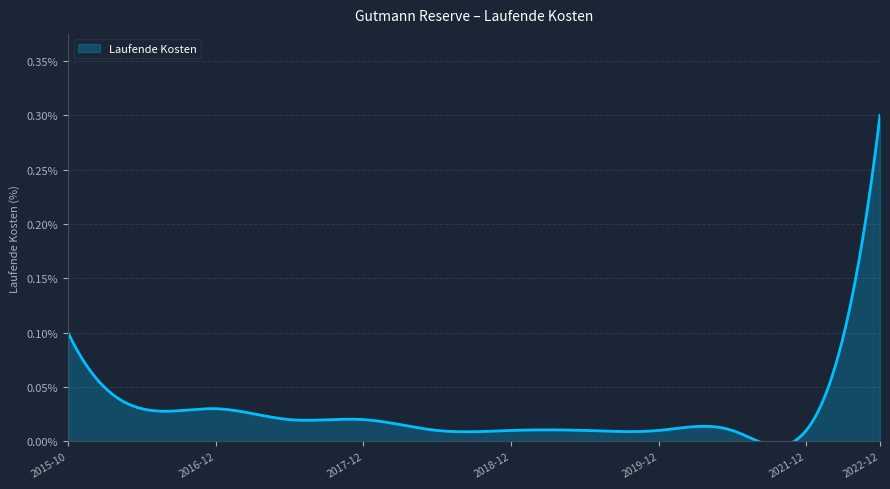

What is the greatest value displayed?

0.3